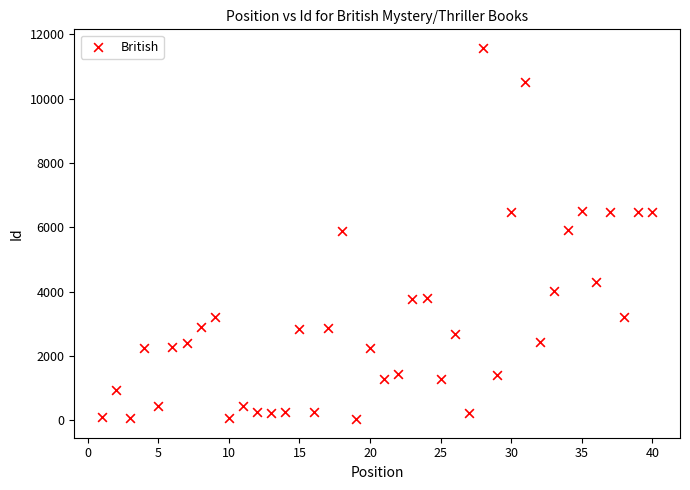

What is the range of Y values (max minus min)?

11536